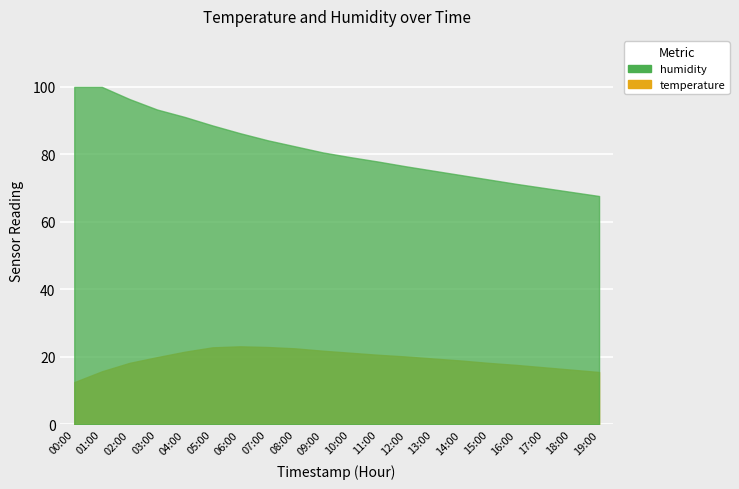

What is the spread (max minus min) of values at 01:00?

84.2